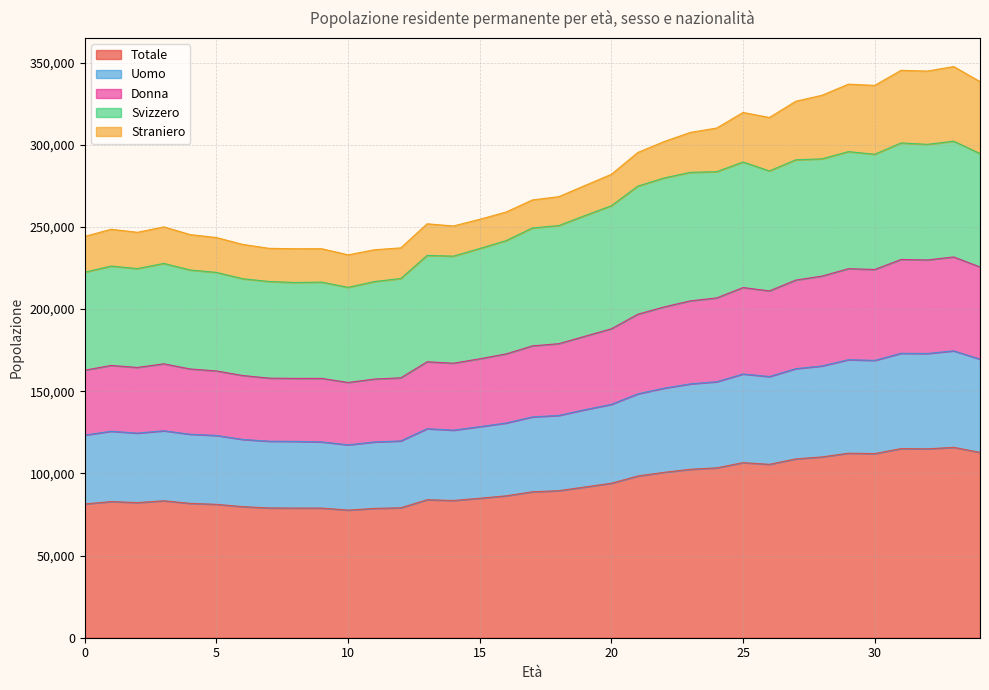

Which has a higher value, 29 or 0?

29